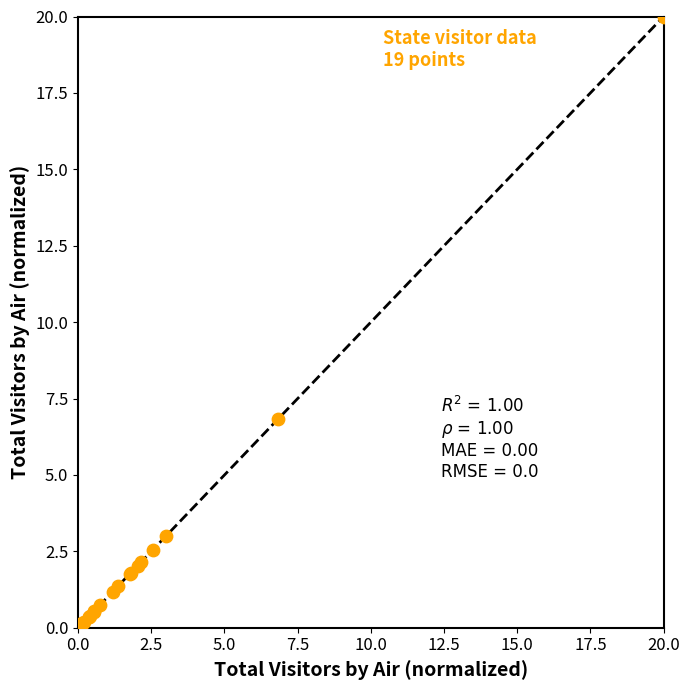

What Y value in the scatter plot is closest to 10?

6.8